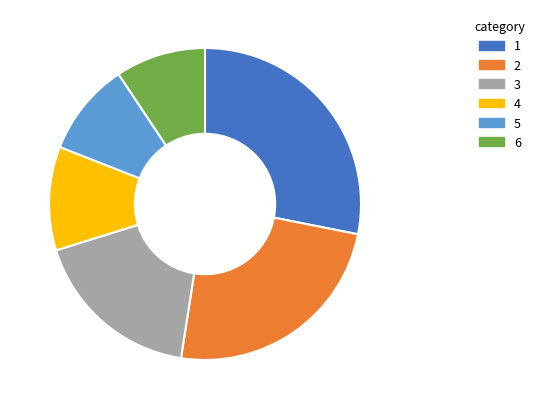

Is there any slice that represents more than half of the pie?

No